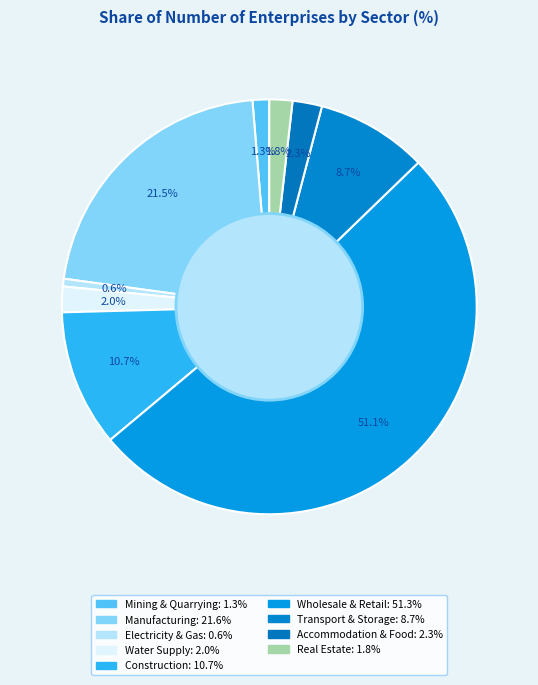

Between Wholesale & Retail and Manufacturing, which is larger?

Wholesale & Retail